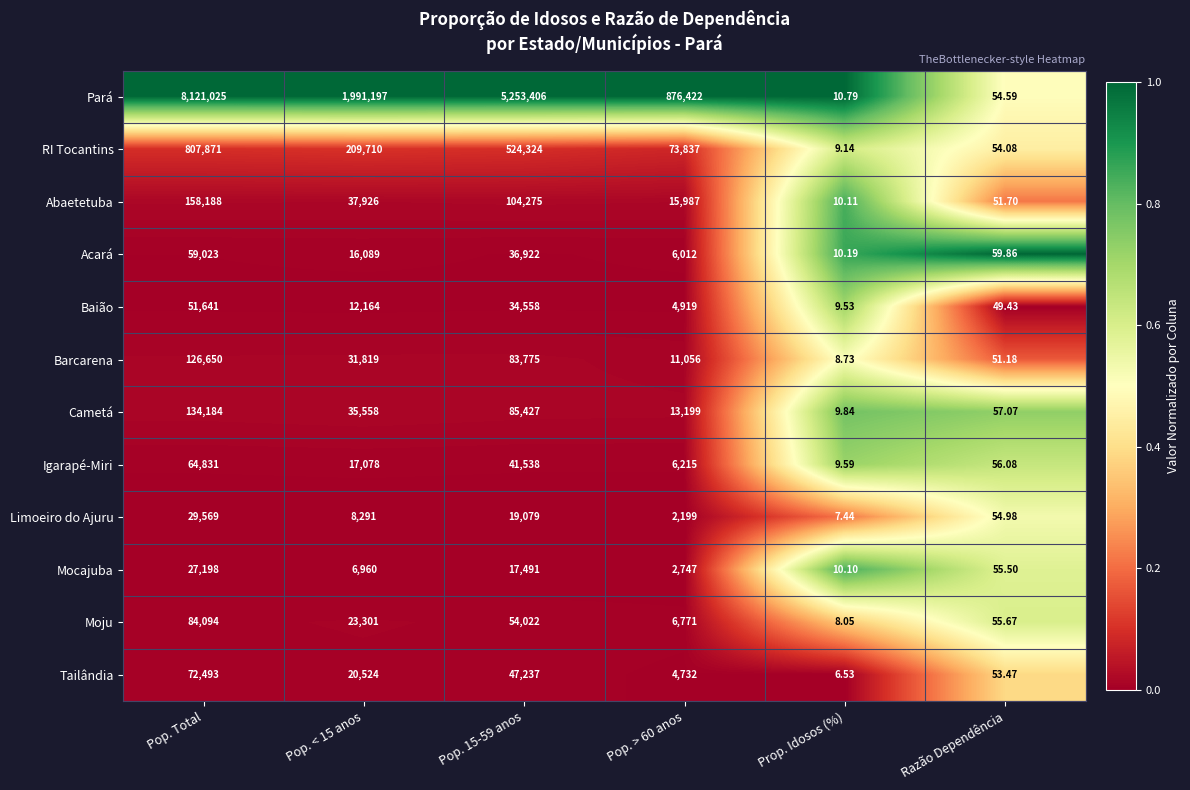

List the series in order of their peak value, highest first.

Pará, RI Tocantins, Abaetetuba, Cametá, Barcarena, Moju, Tailândia, Igarapé-Miri, Acará, Baião, Limoeiro do Ajuru, Mocajuba